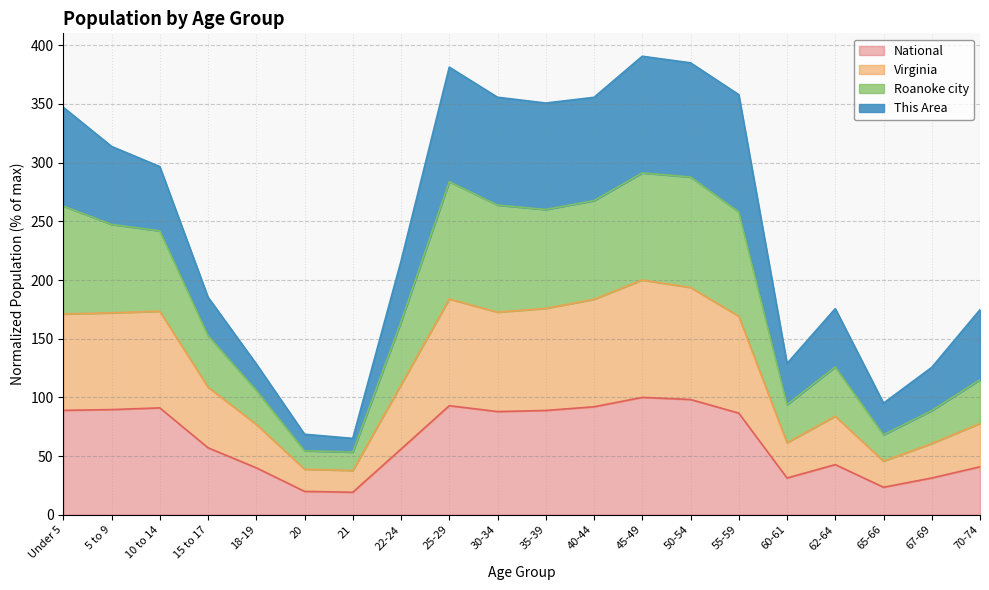

True or false: Virginia has a value of 173.4 at 10 to 14.

True